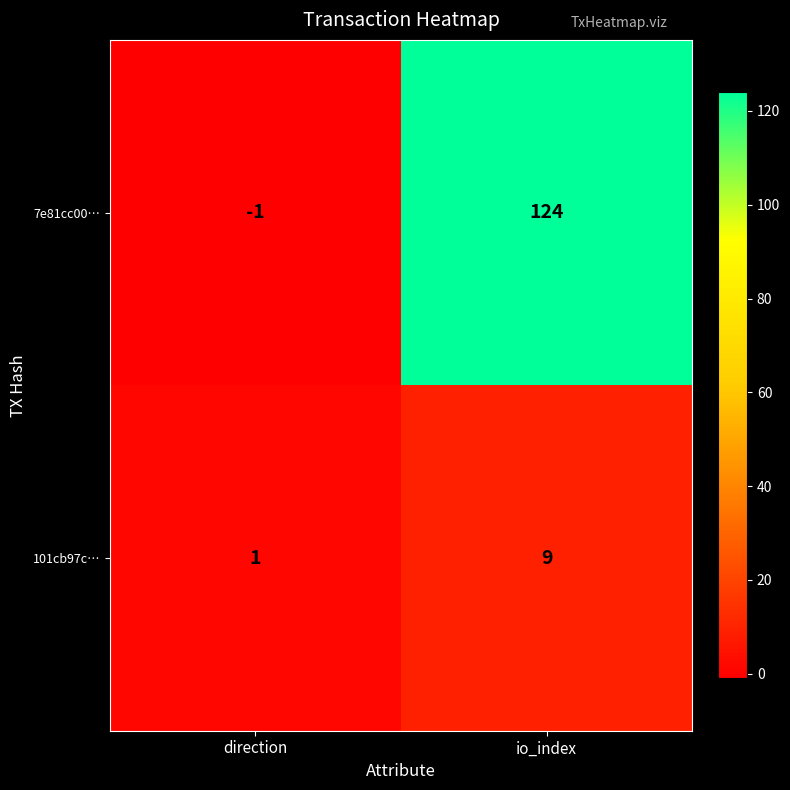

Which series changed the most between direction and io_index?

7e81cc00…